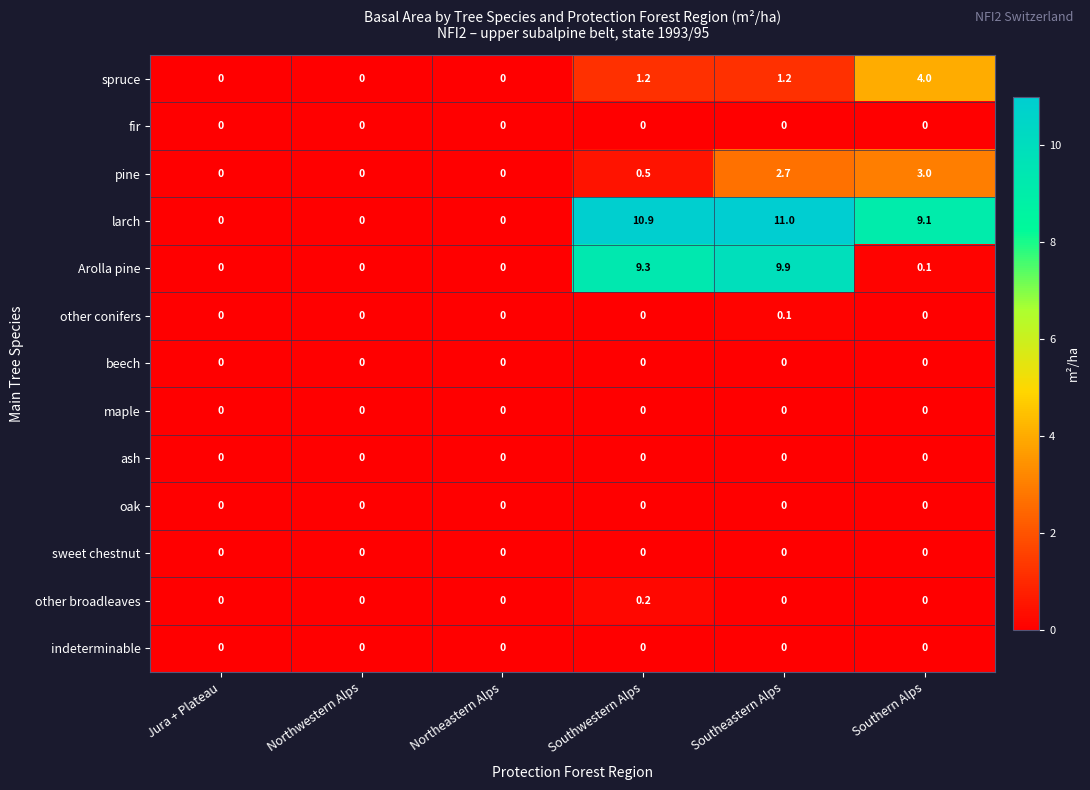

At how many categories does at least one series exceed 9?

3